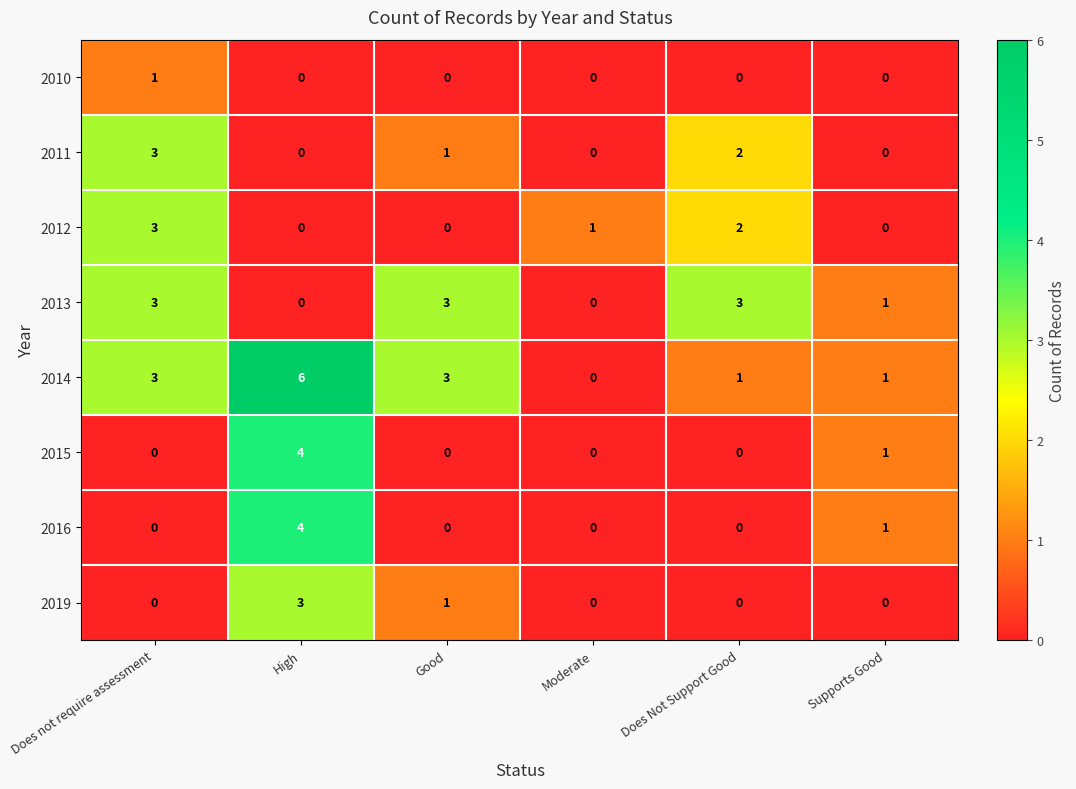

True or false: 2014 has a value of 10 at High.

False